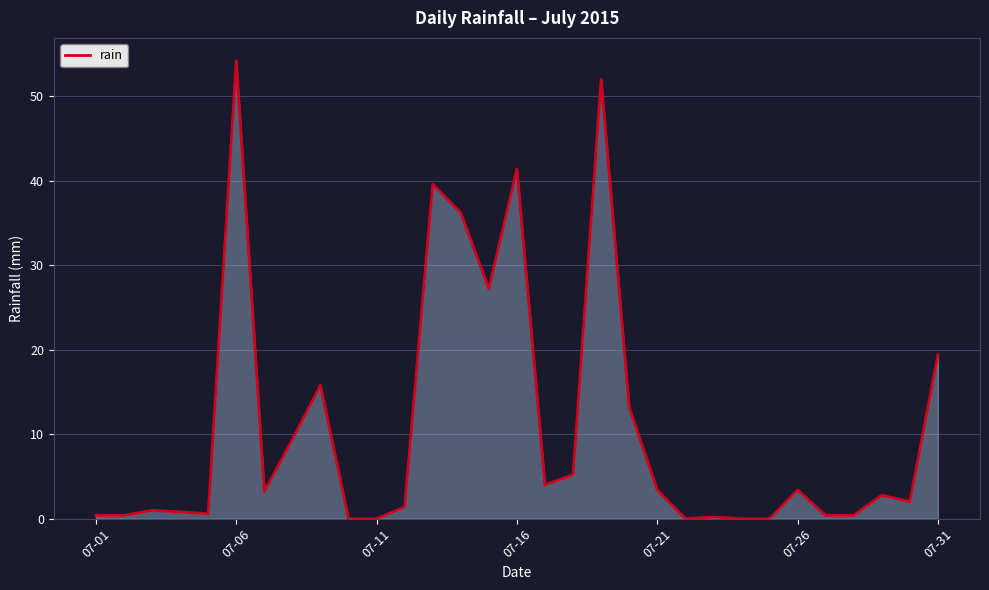

What is the difference between the maximum and minimum values?

54.2